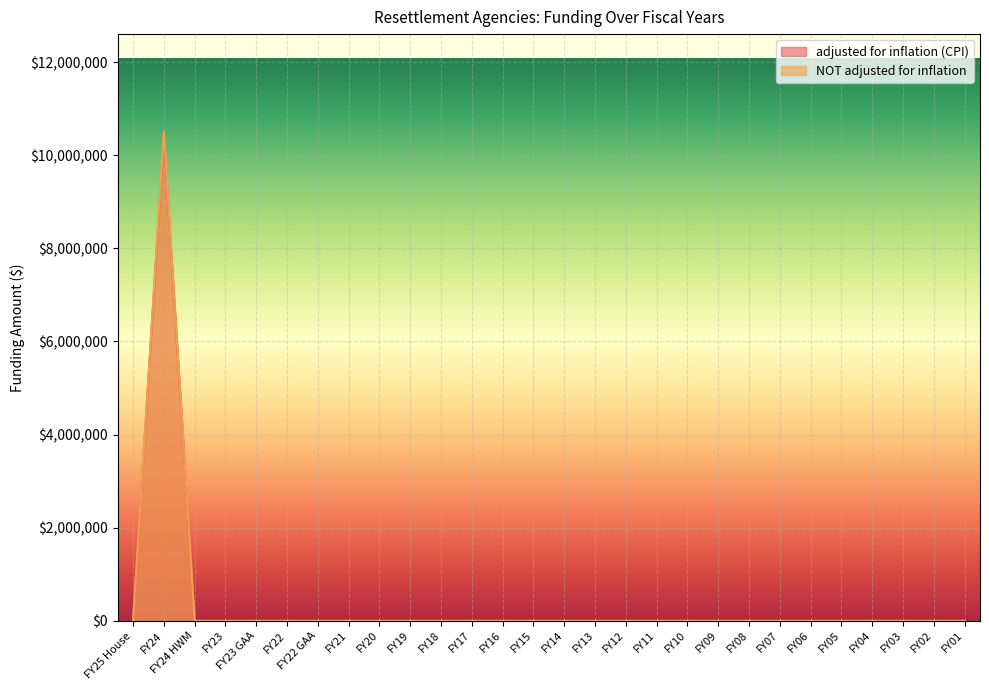

Rank the categories by adjusted for inflation (CPI) value from highest to lowest.

FY24, FY25 House, FY24 HWM, FY23, FY23 GAA, FY22, FY22 GAA, FY21, FY20, FY19, FY18, FY17, FY16, FY15, FY14, FY13, FY12, FY11, FY10, FY09, FY08, FY07, FY06, FY05, FY04, FY03, FY02, FY01